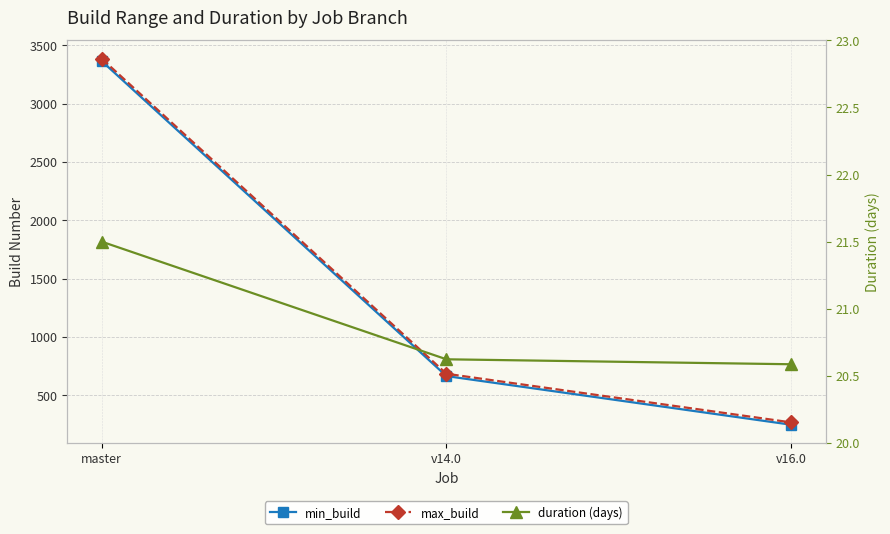

What is the label of the 2nd point from the left?

v14.0